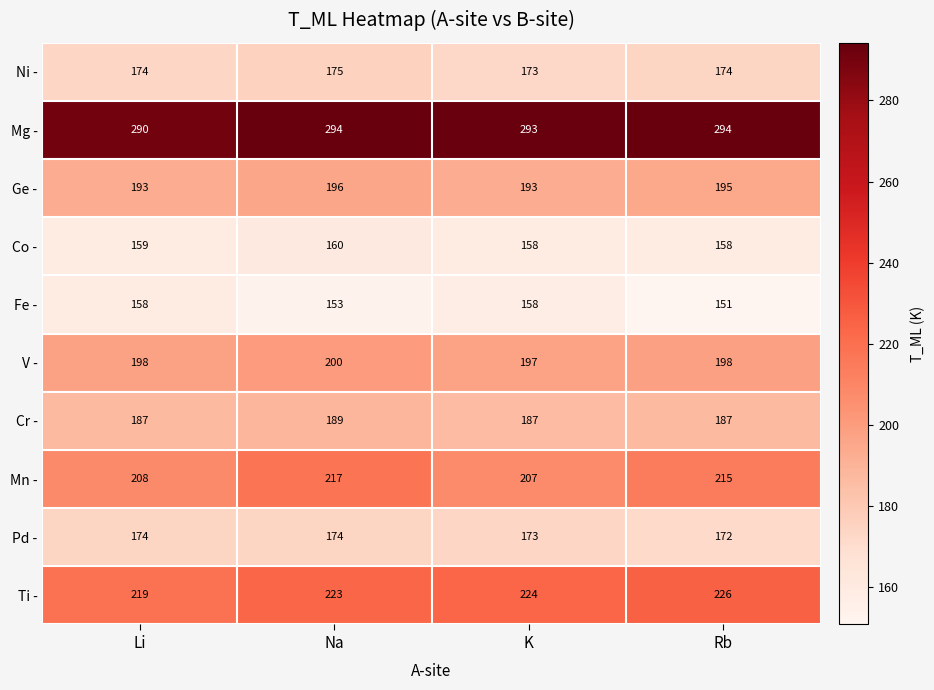

Rank the series by their maximum value, from highest to lowest.

Mg -, Ti -, Mn -, V -, Ge -, Cr -, Ni -, Pd -, Co -, Fe -